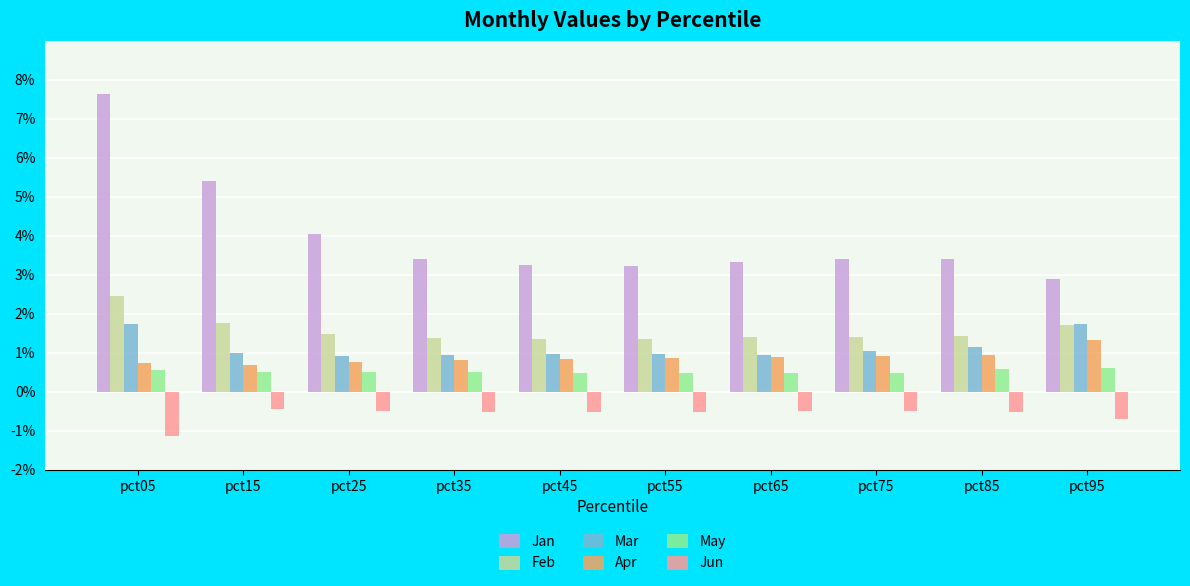

Which series changed the most between pct55 and pct75?

Jan